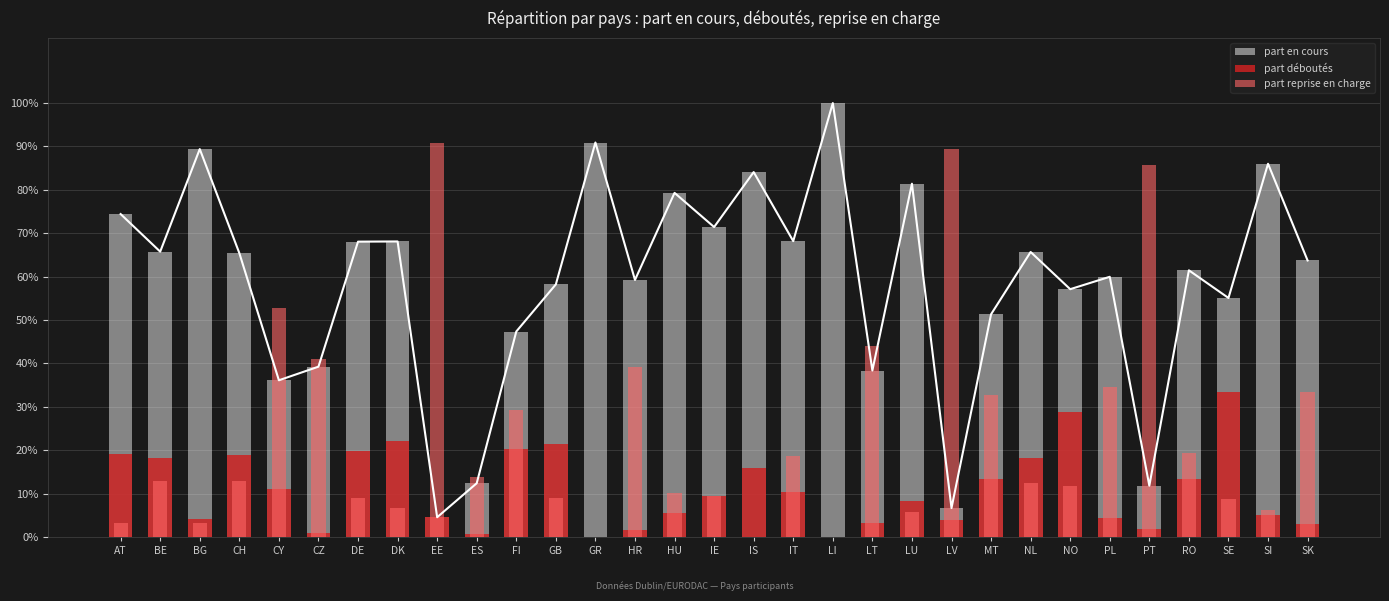

Which has a higher value, PL or CZ?

PL